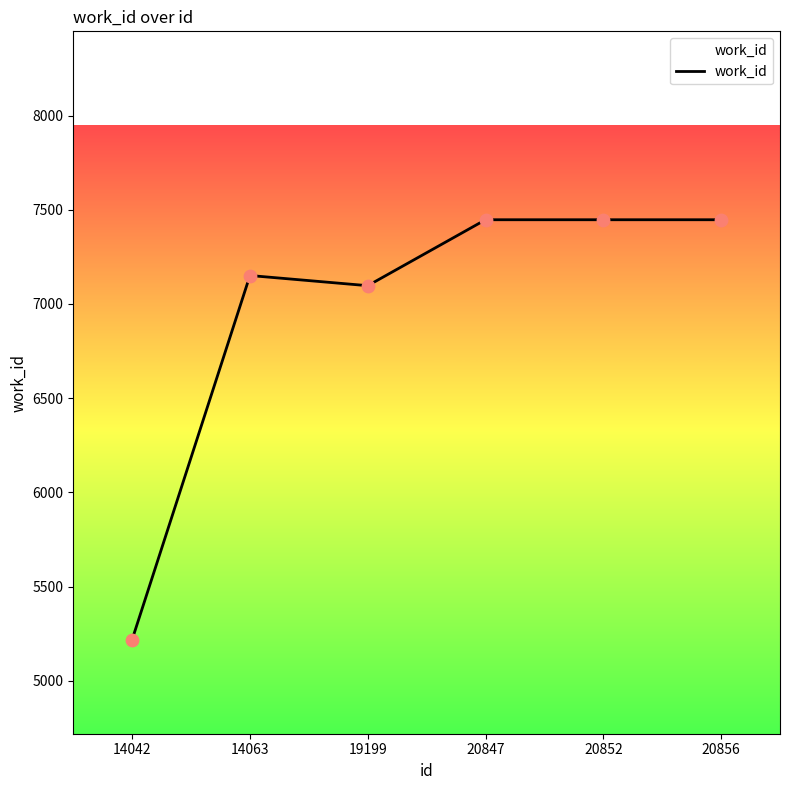

What is the change in value from 14042 to 19199?

+1878